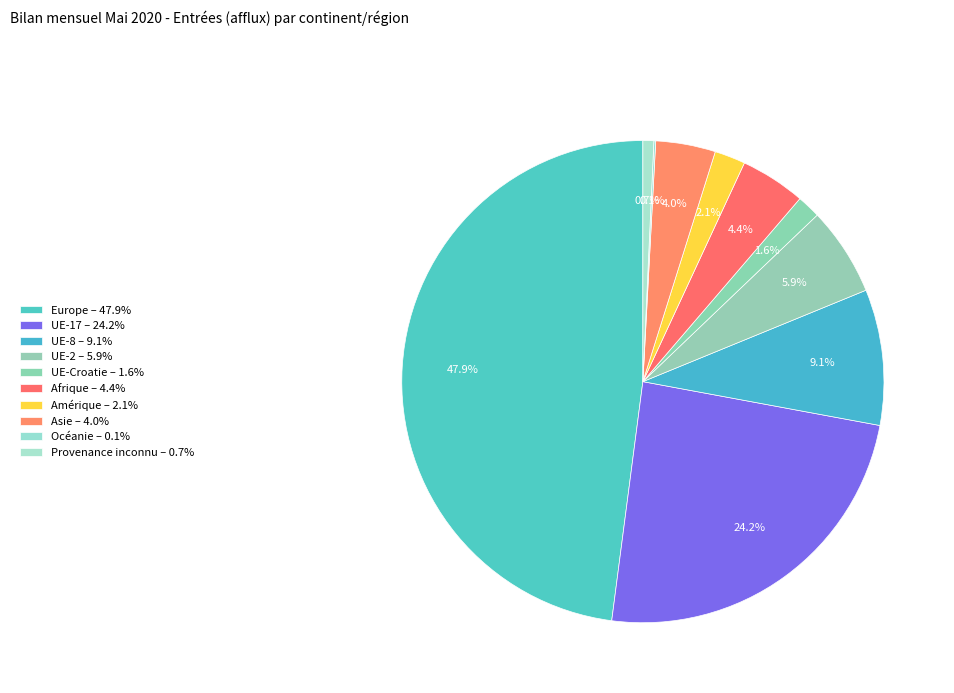

What is the largest slice in the pie chart?

Europe